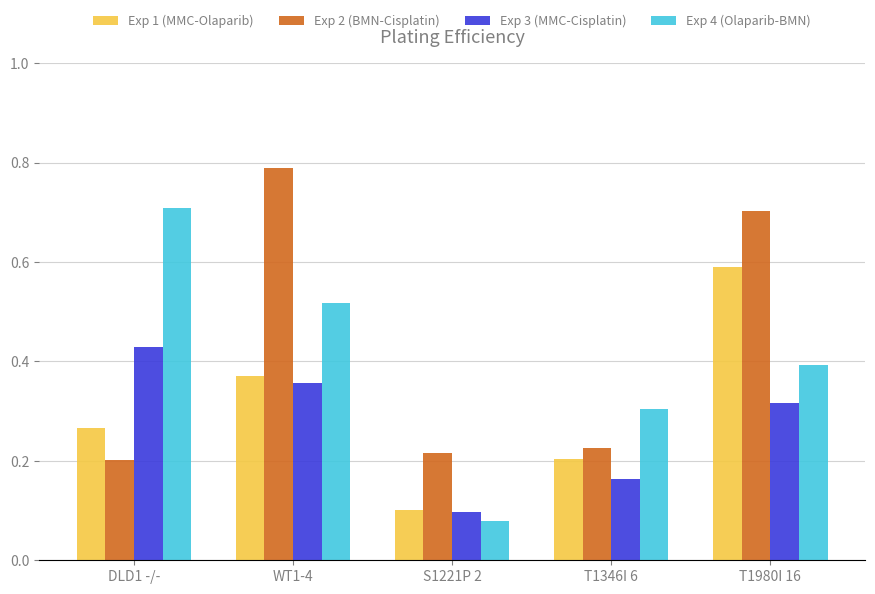

At which label is Exp 2 (BMN-Cisplatin) closest to 0?

DLD1 -/-